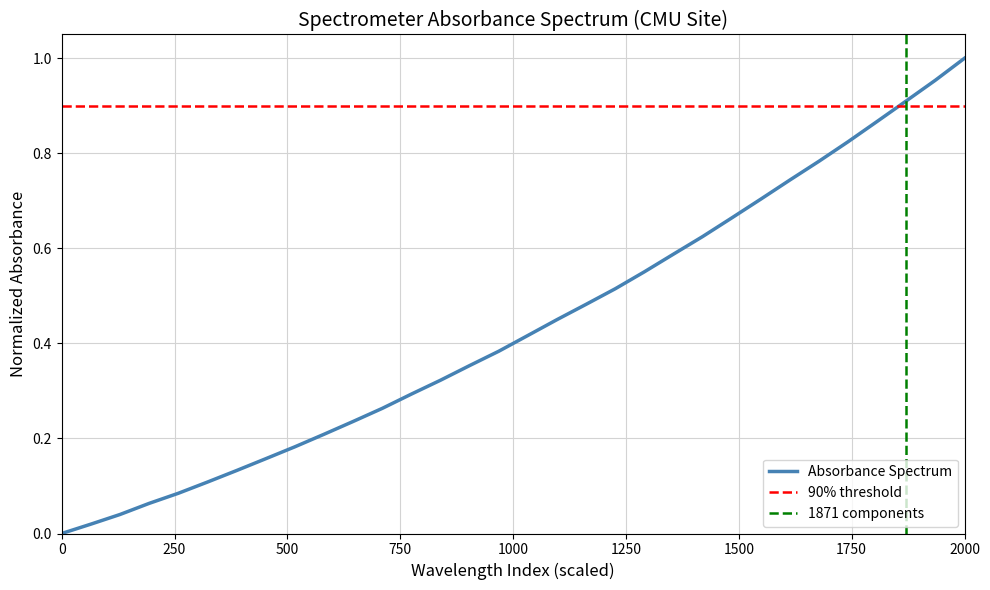

How many positive values are there?

31